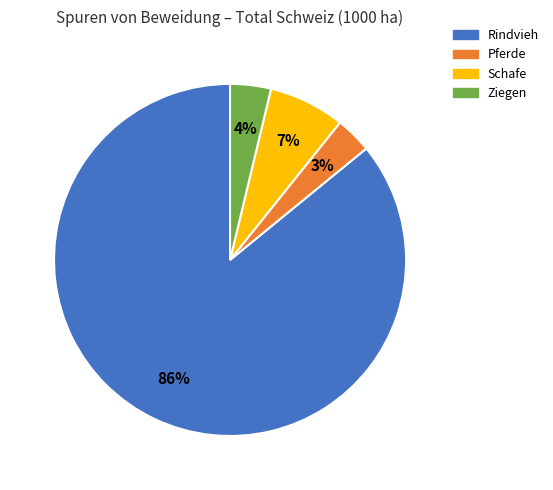

To the nearest percent, what is the average slice percentage?

25%